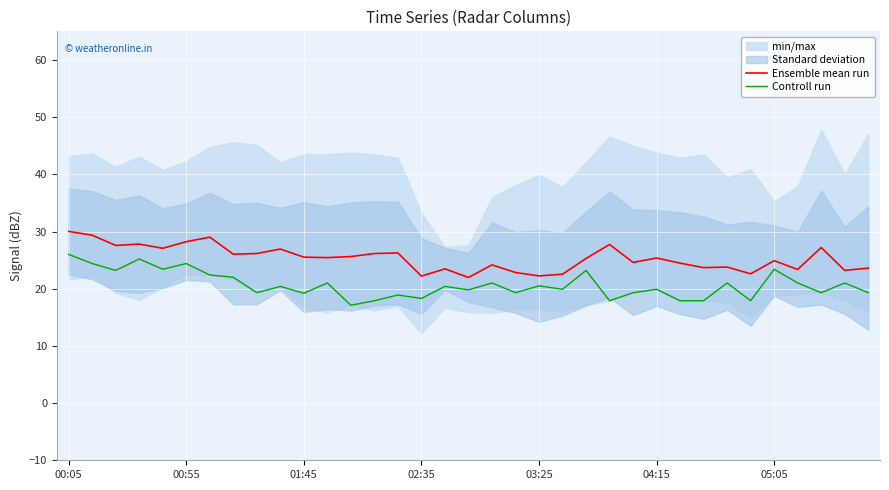

What is the average value of the Controll run series?

20.7